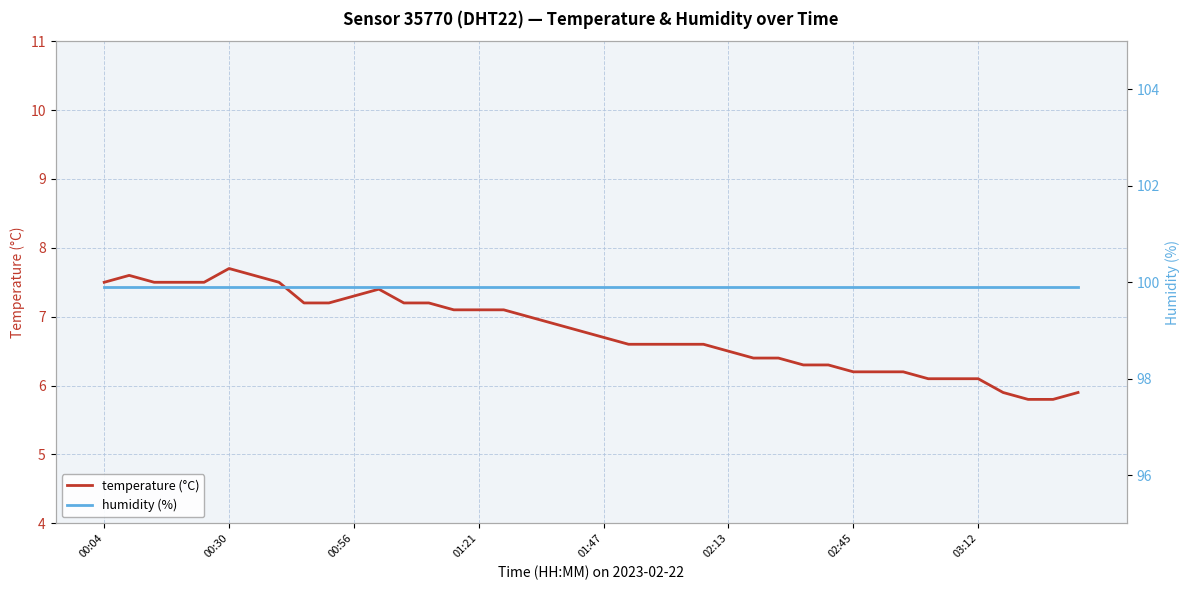

True or false: temperature (°C) has a value of 3.9 at 02:45.

False